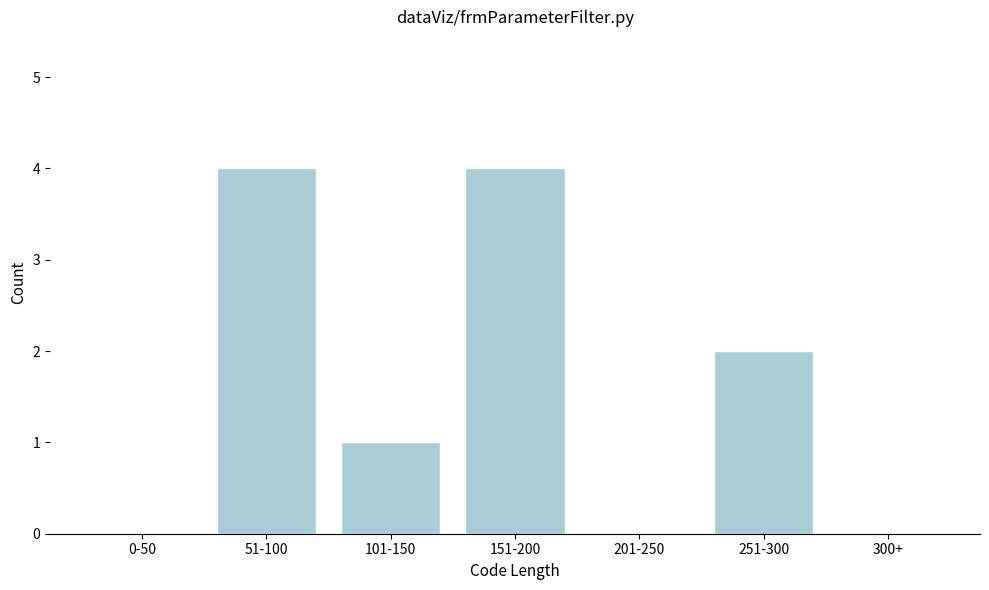

Reading left to right, what are all the values shown in this chart?

0-50=0	51-100=4	101-150=1	151-200=4	201-250=0	251-300=2	300+=0